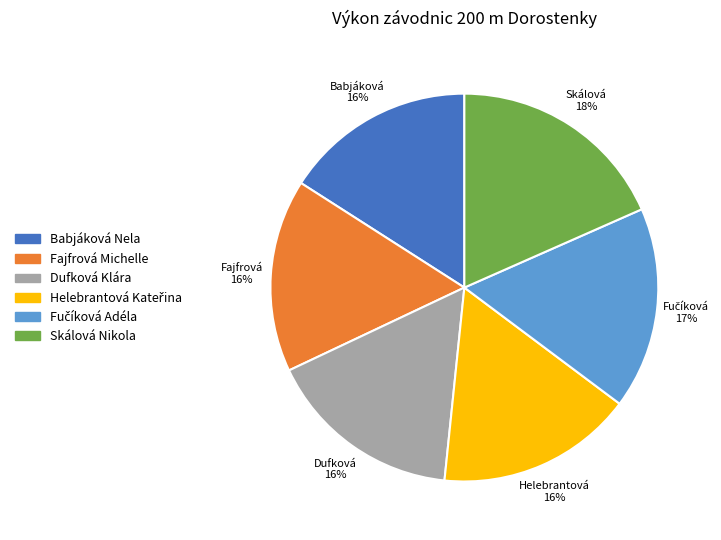

Which has a higher value, Fajfrová Michelle or Skálová Nikola?

Skálová Nikola